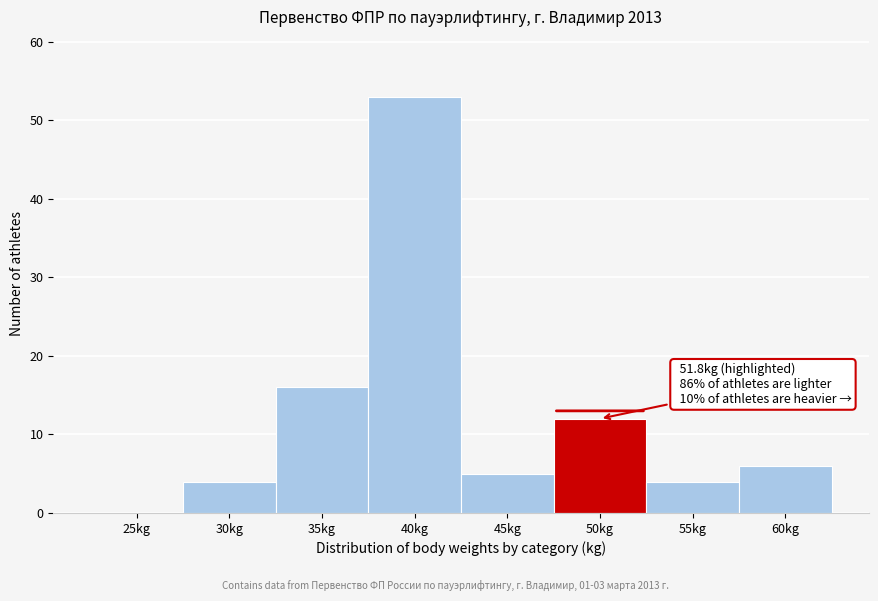

Reading right to left, transcribe all the data shown in this chart.

60kg=6	55kg=4	50kg=12	45kg=5	40kg=53	35kg=16	30kg=4	25kg=0